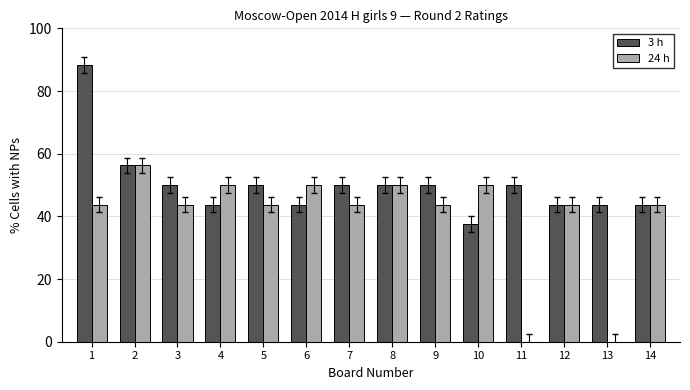

Is the value of 3 h at 4 greater than the value of 24 h at 13?

Yes